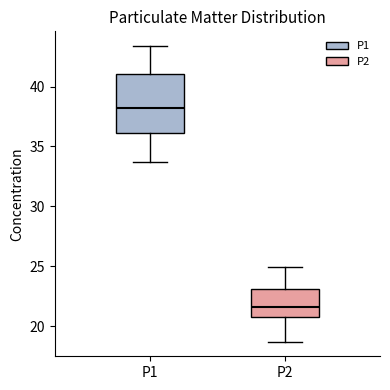

Where is the lower edge of the box for P2 on the y-axis? The values are not printed on the chart, so give them approximately, as read against the axis.

21.0